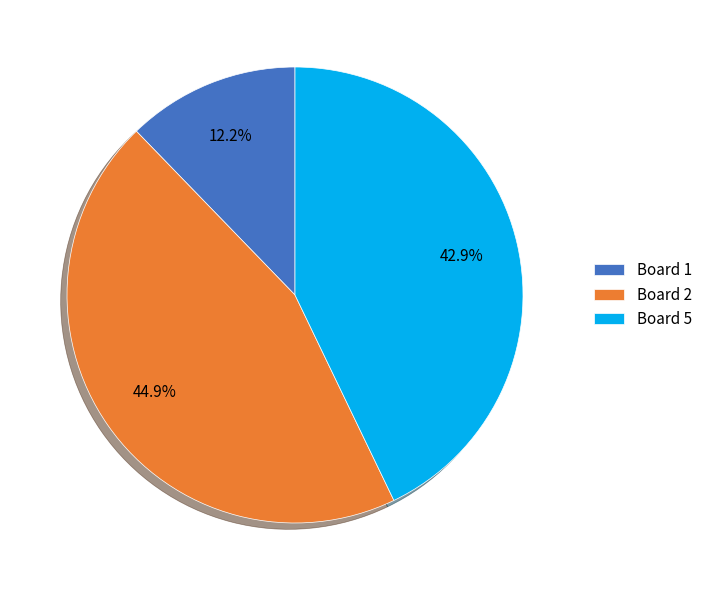

What percentage is NOT represented by Board 5?

57.1%